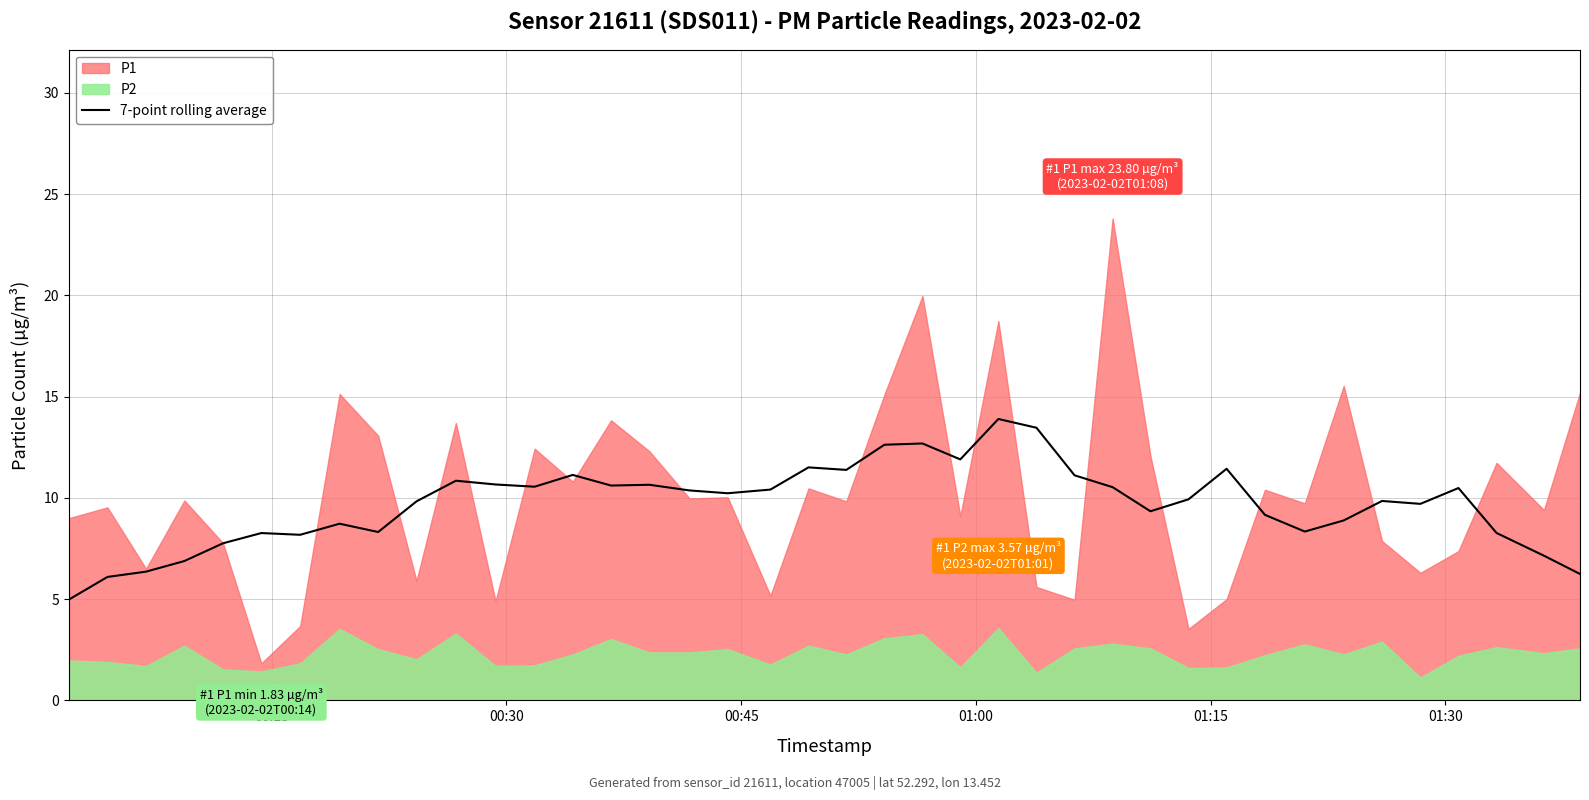

What is the lowest value of the 7-point rolling average series?

5.0